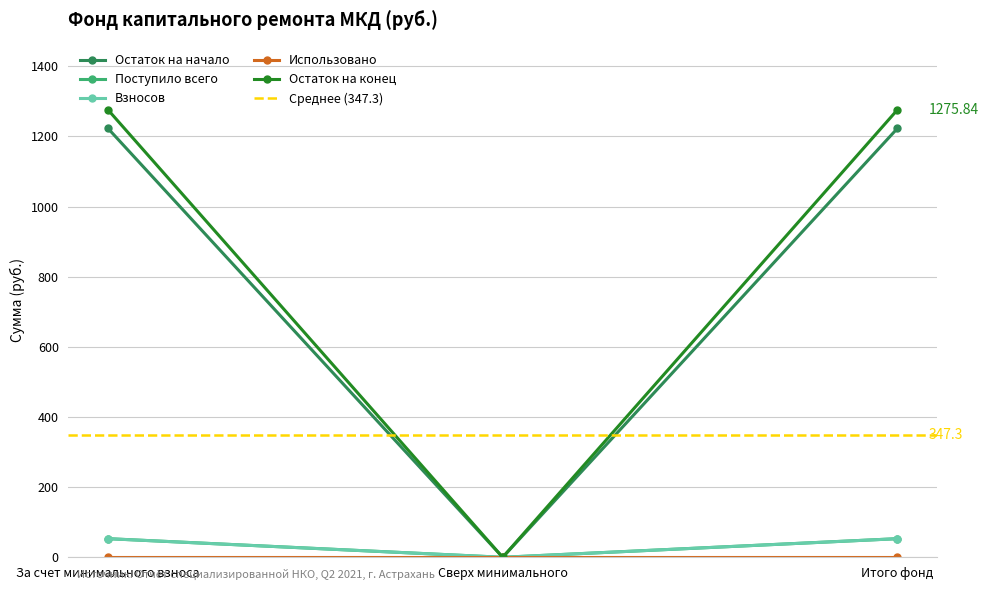

Which series has the largest range (max minus min)?

Остаток на начало